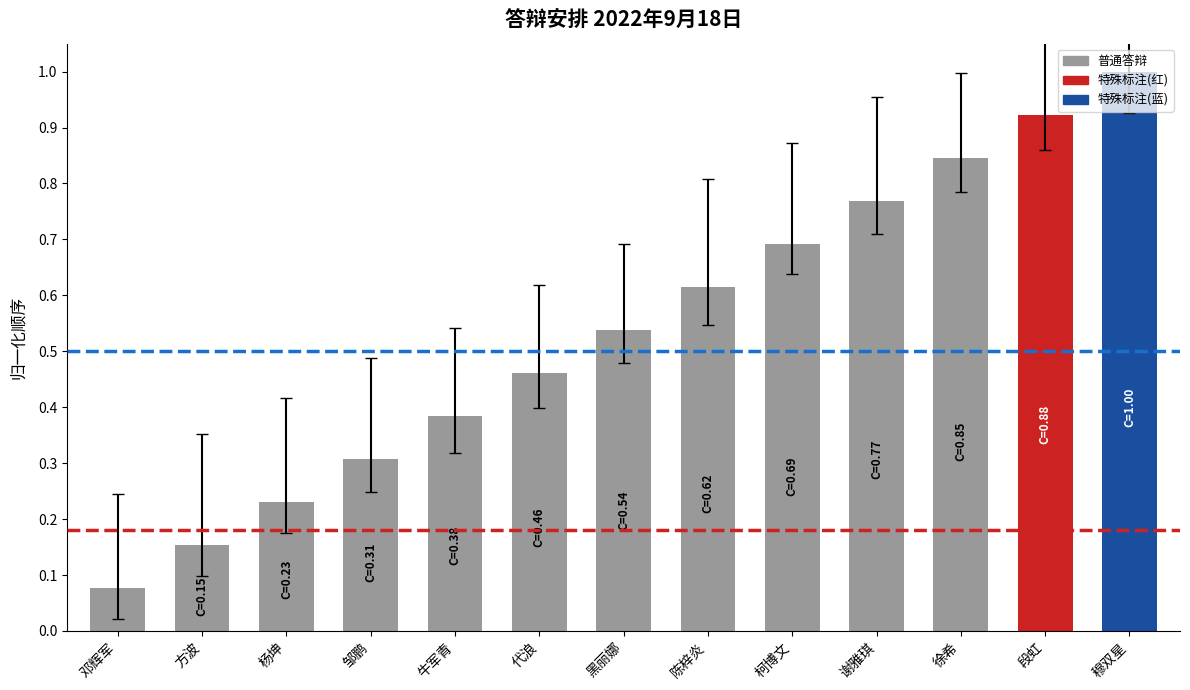

Is it true that the value at 邹鹏 is 0.1?

False